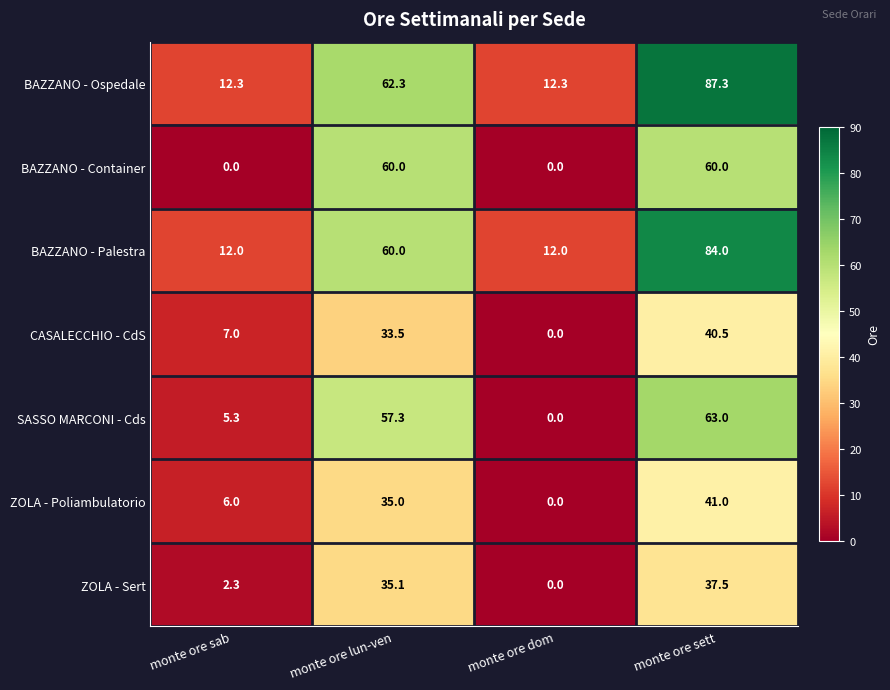

At how many categories does at least one series exceed 61?

2